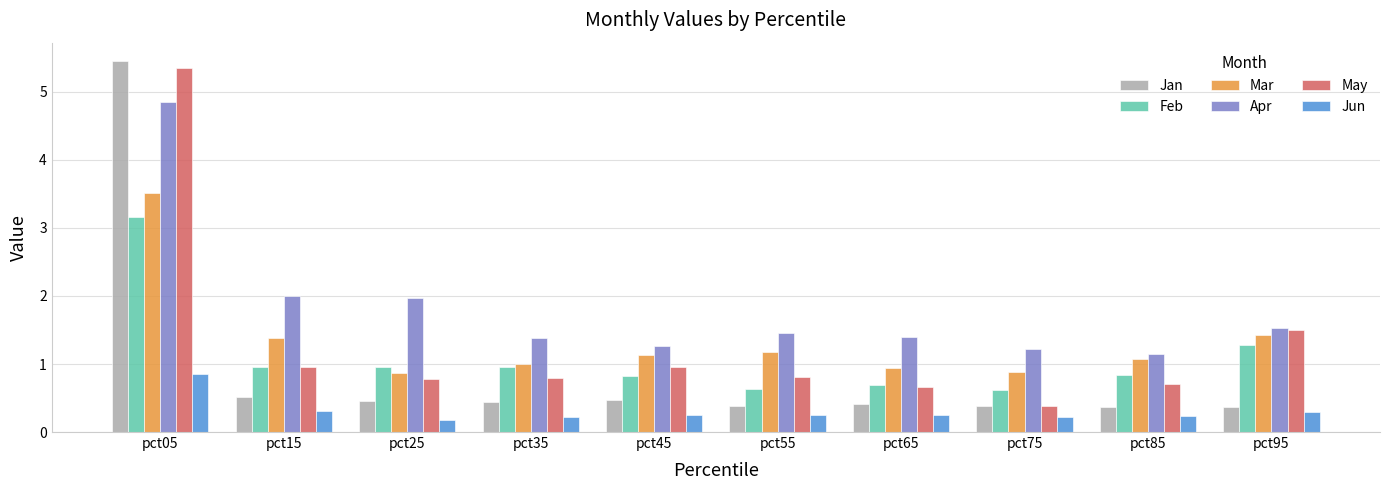

Is it true that May equals 1.5 at pct95?

True